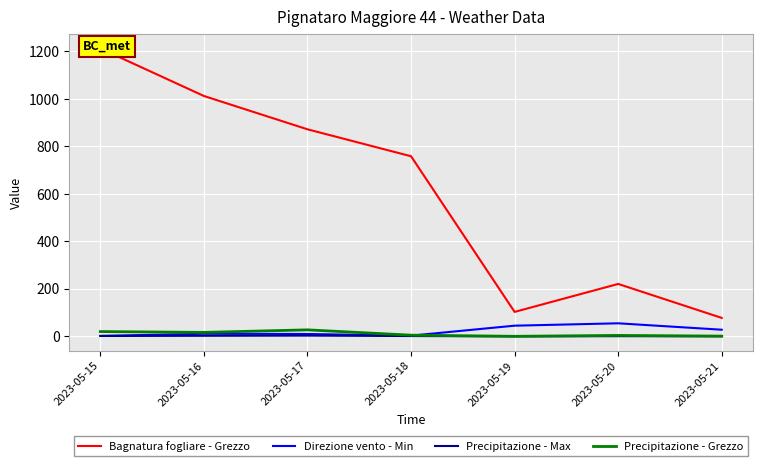

What value does the Bagnatura fogliare - Grezzo series have at 2023-05-17?

872.1